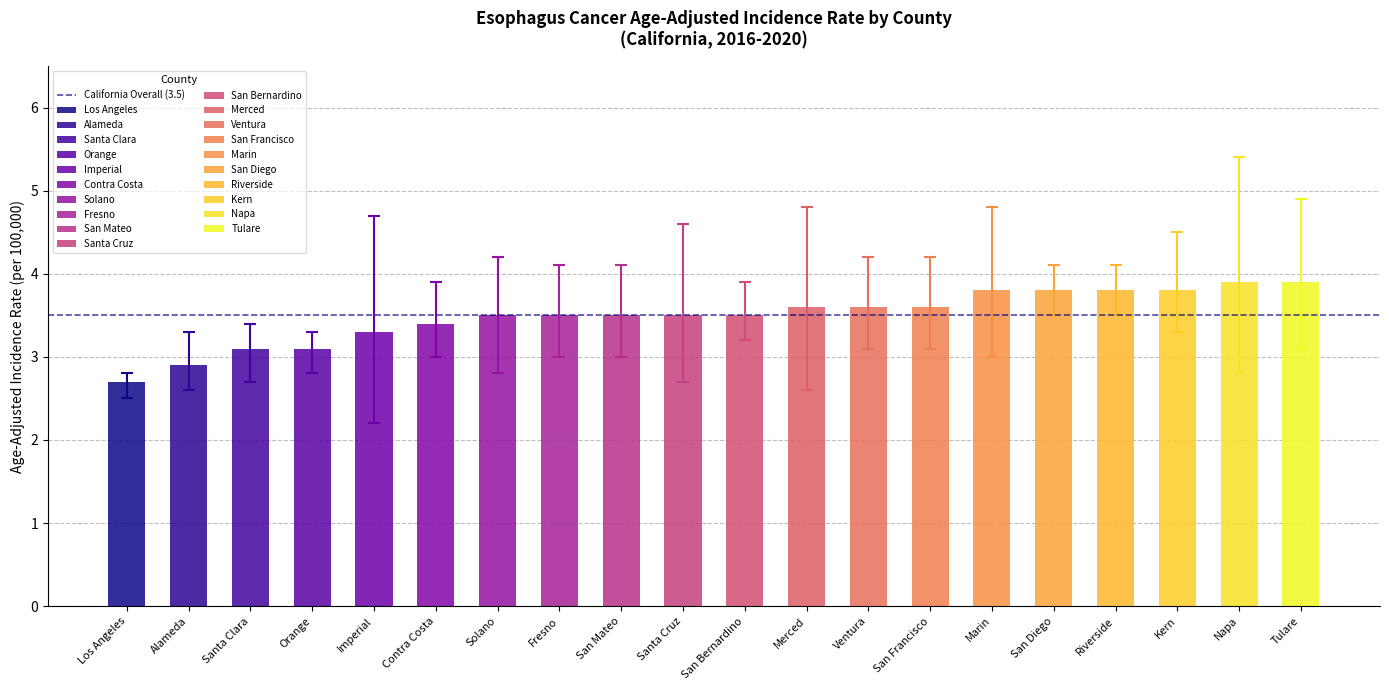

What is the difference between the Upper 95% CI values at Santa Clara and San Francisco?

0.8